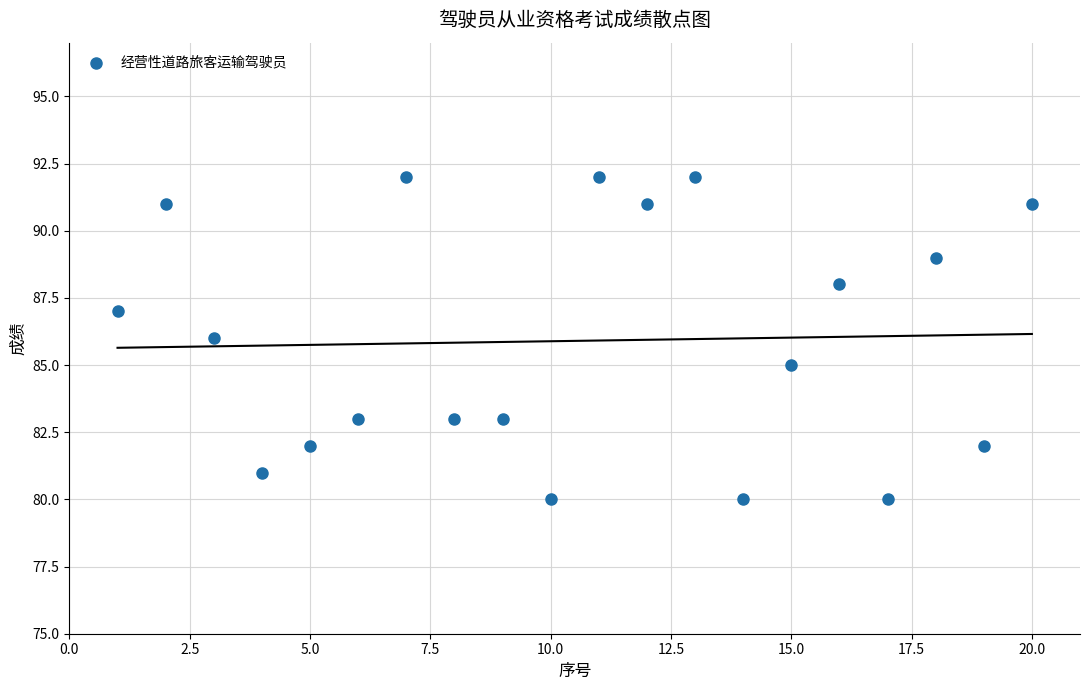

What is the range of X values (max minus min)?

19